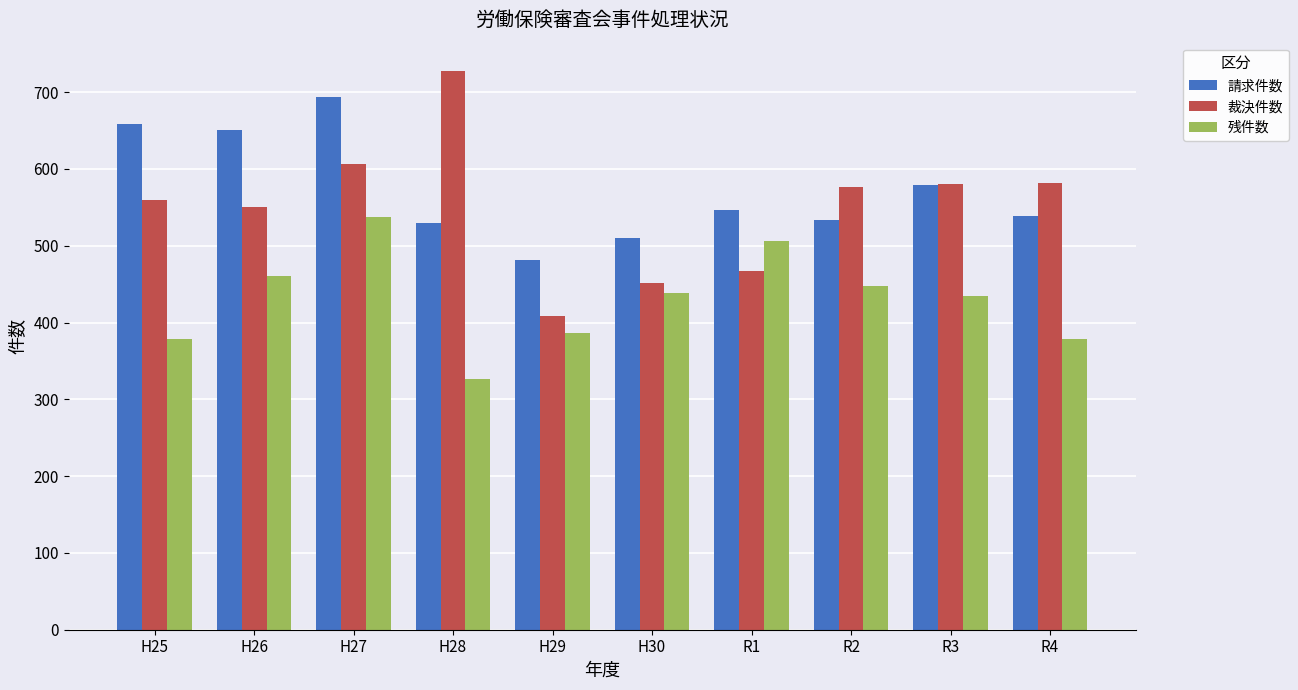

The value of 裁決件数 at R4 is 582. True or false?

True